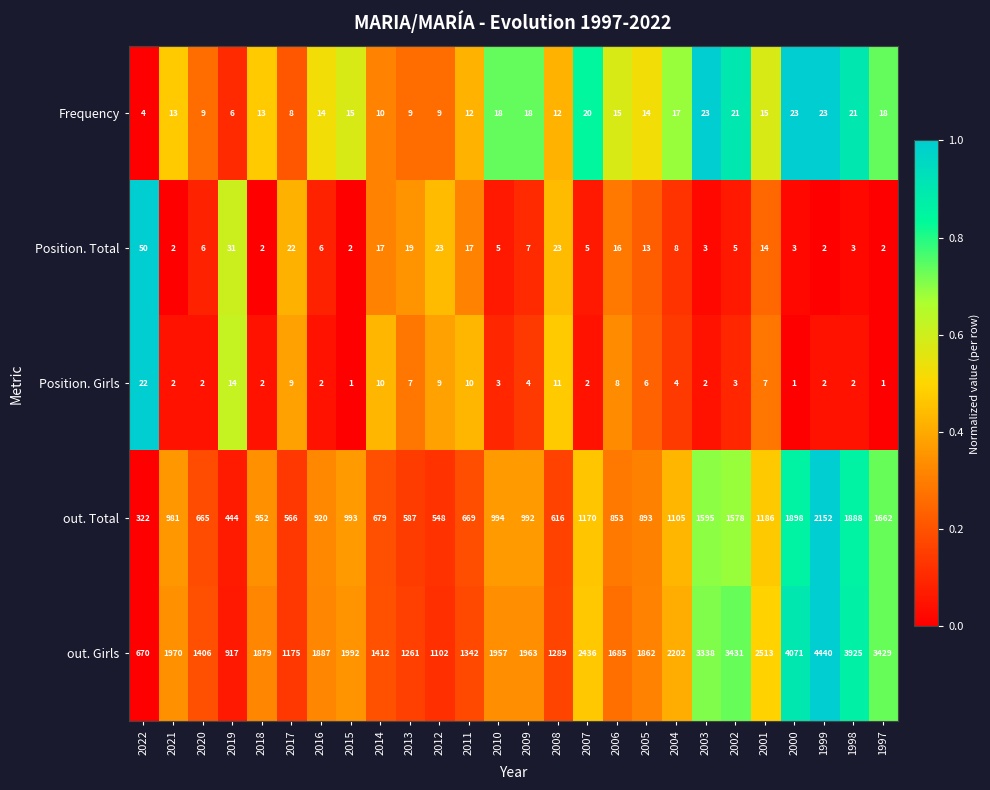

What is the spread (max minus min) of values at 1997?

3428